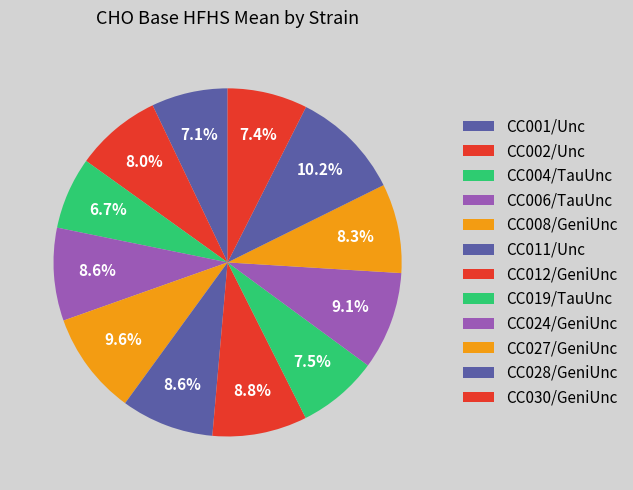

Count the number of slices in the pie.

12